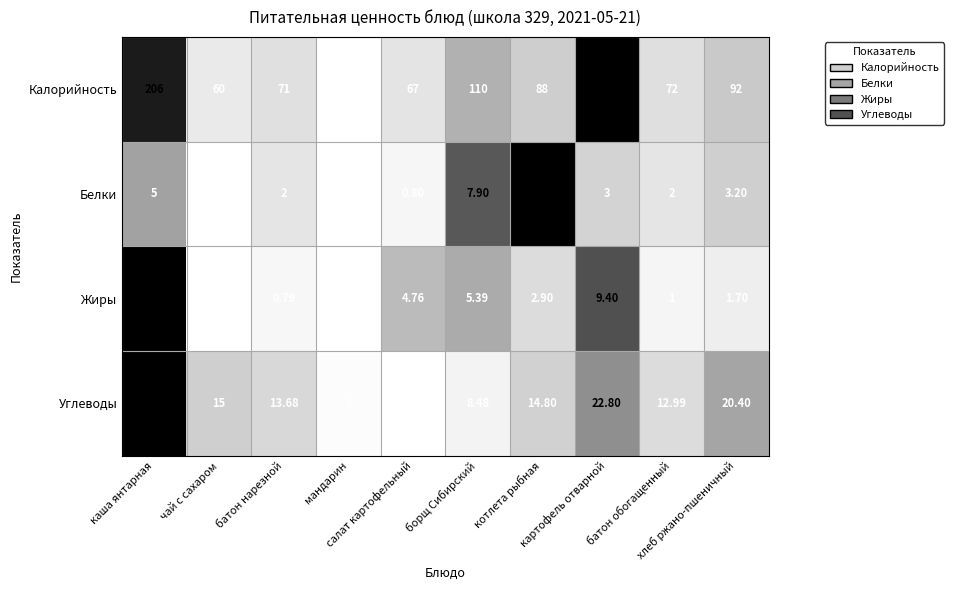

Which series has the largest total across all categories?

Калорийность